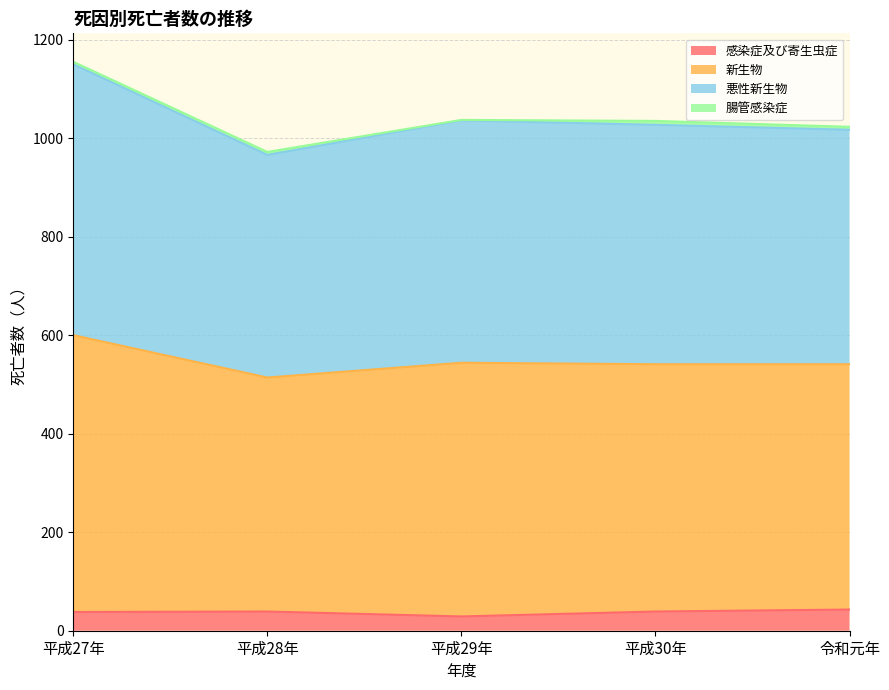

What is the minimum value for 感染症及び寄生虫症?

29